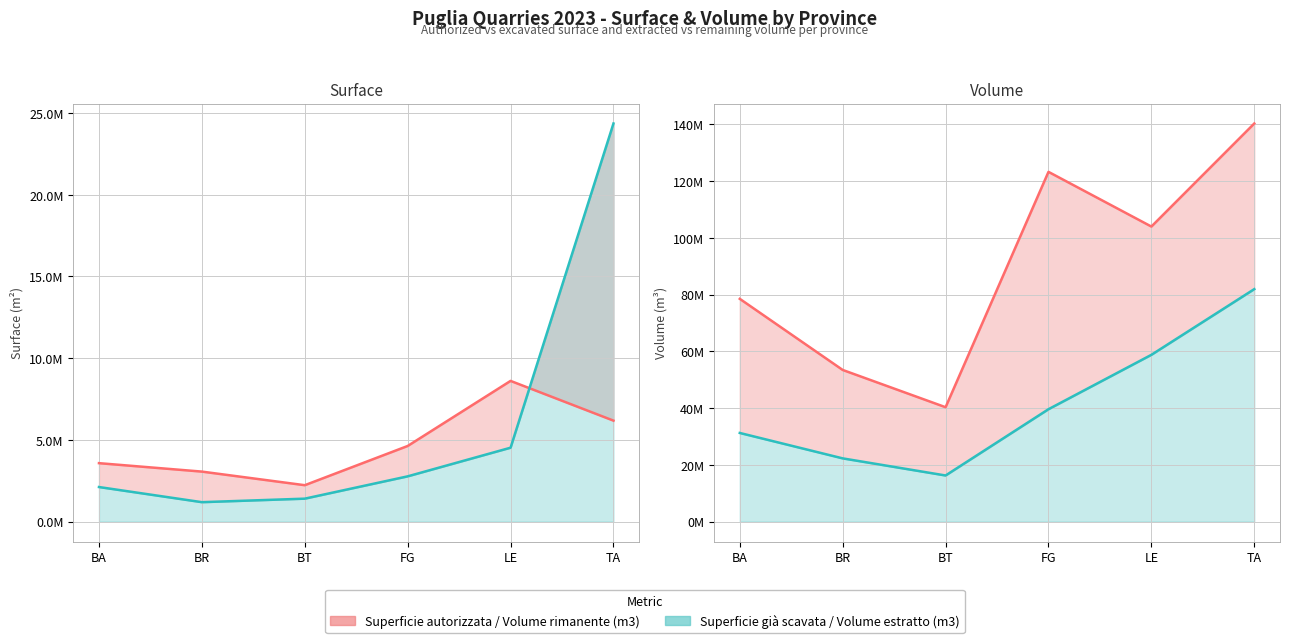

True or false: Superficie autorizzata (m2) has a value of 4476984.4 at BR.

False